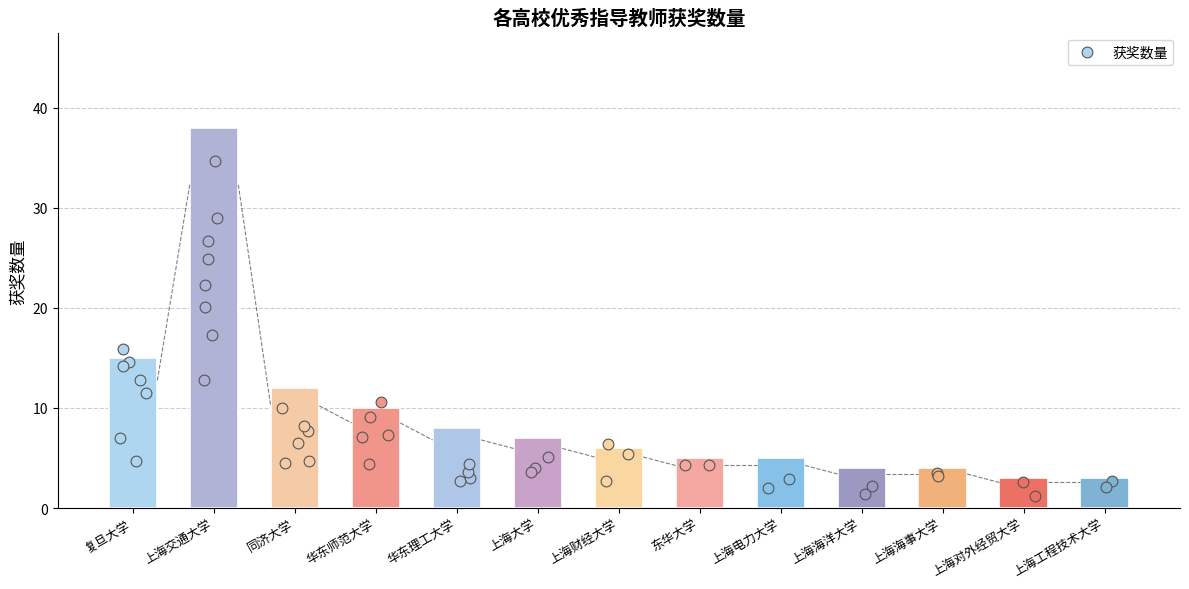

What is the change in value from 同济大学 to 上海财经大学?

-6